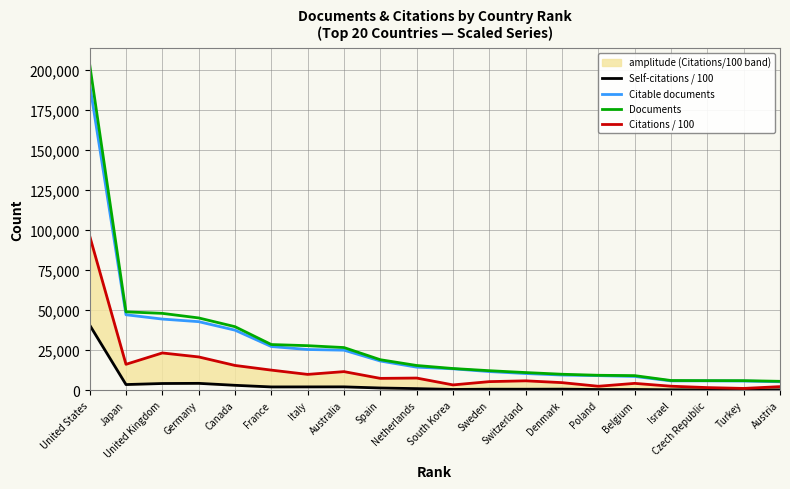

What is the label of the 9th point from the right?

Sweden